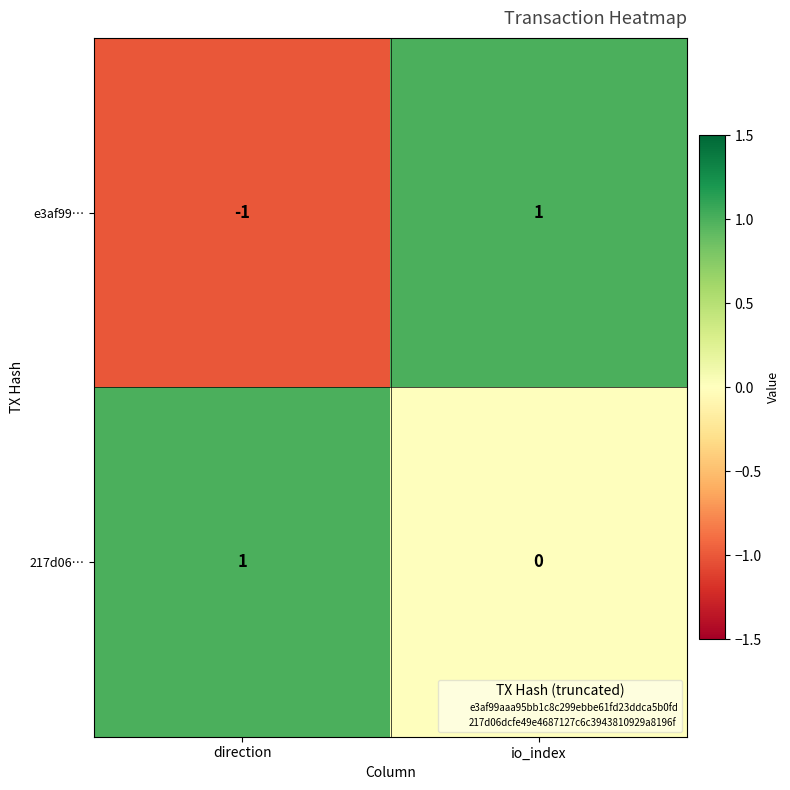

List the series in order of their overall mean, lowest first.

e3af99…, 217d06…